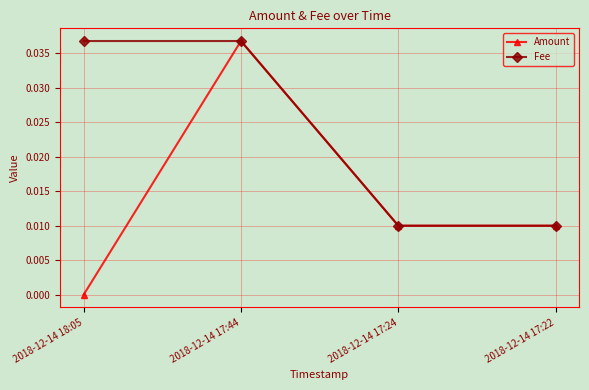

What is the label of the 4th point from the left?

2018-12-14 17:22